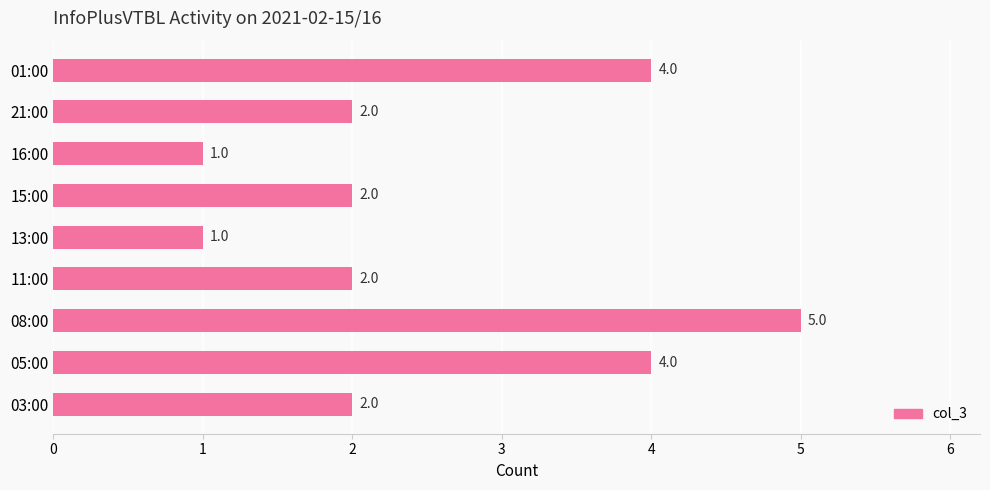

Reading bottom to top, list all the values displayed in this chart.

03:00=2	05:00=4	08:00=5	11:00=2	13:00=1	15:00=2	16:00=1	21:00=2	01:00=4